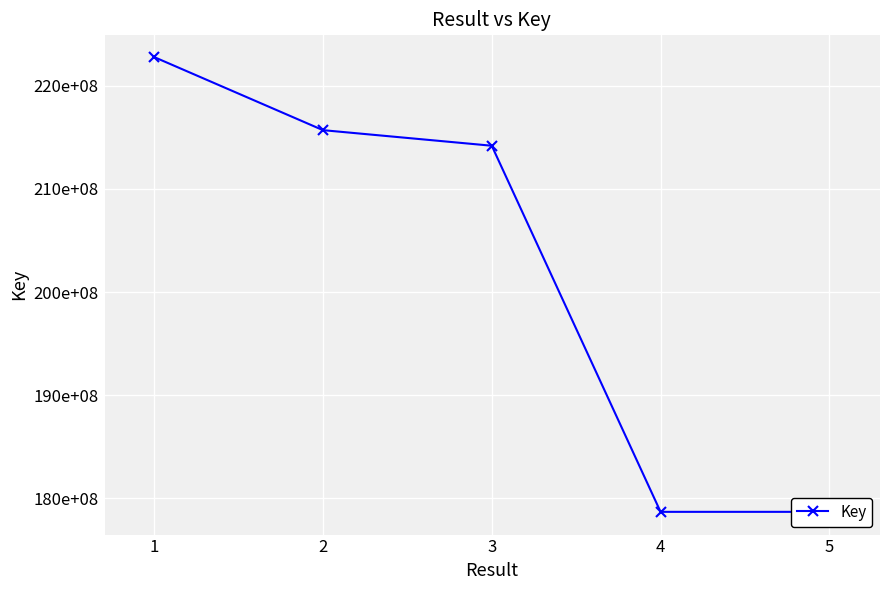

Where is the first local minimum?

4